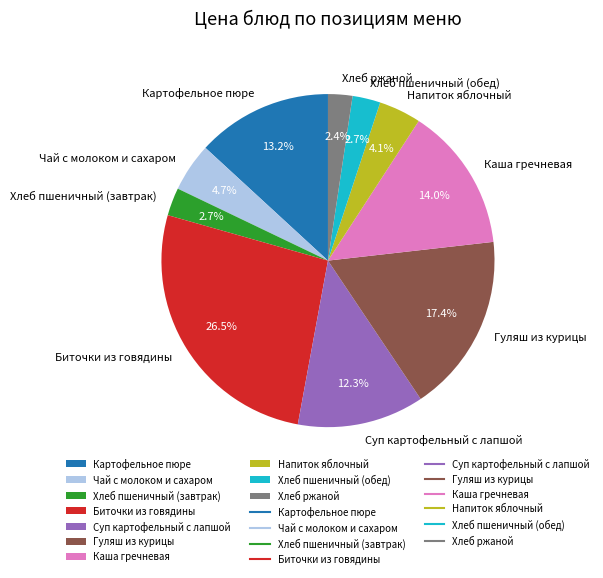

What is the ratio of the value at Хлеб ржаной to the value at Биточки из говядины?

0.1